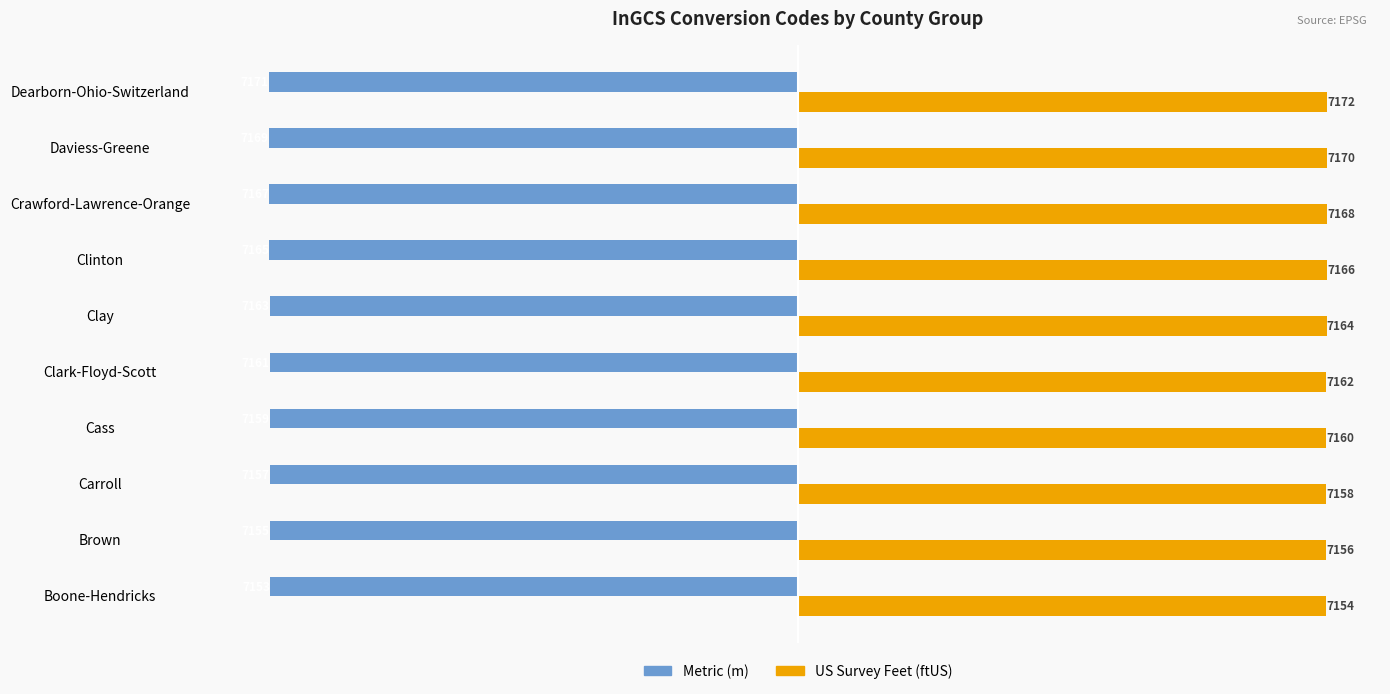

What is the spread (max minus min) of values at Crawford-Lawrence-Orange?

14335